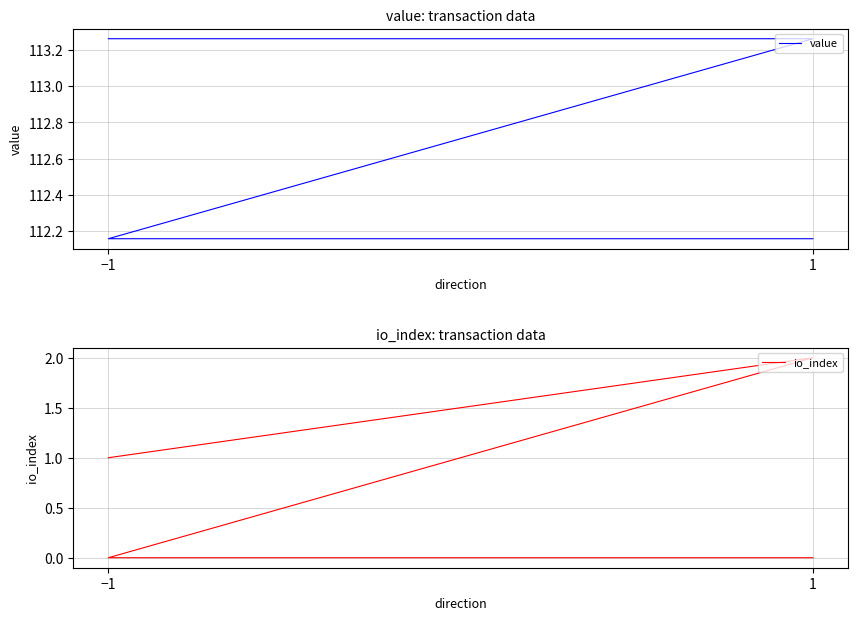

True or false: io_index and value cross at least once.

False